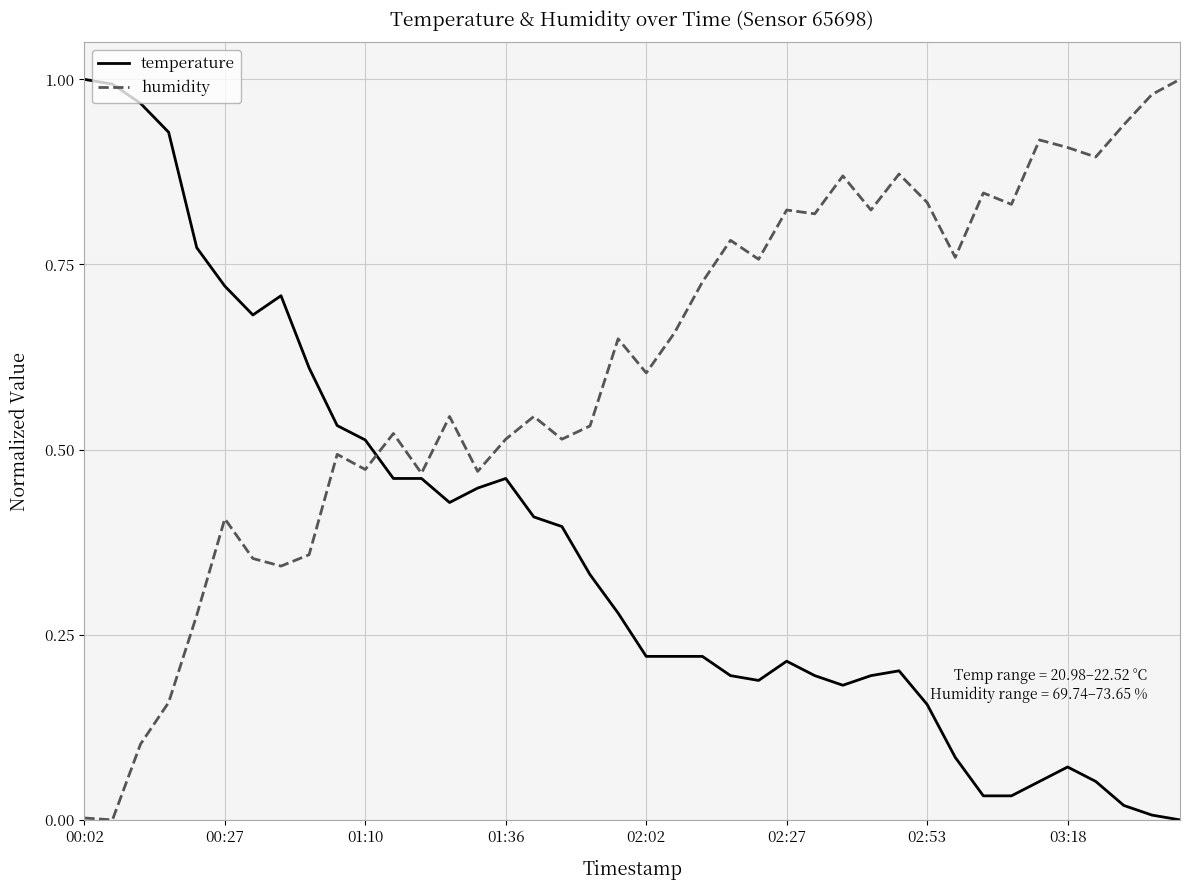

Which series has the largest total across all categories?

humidity